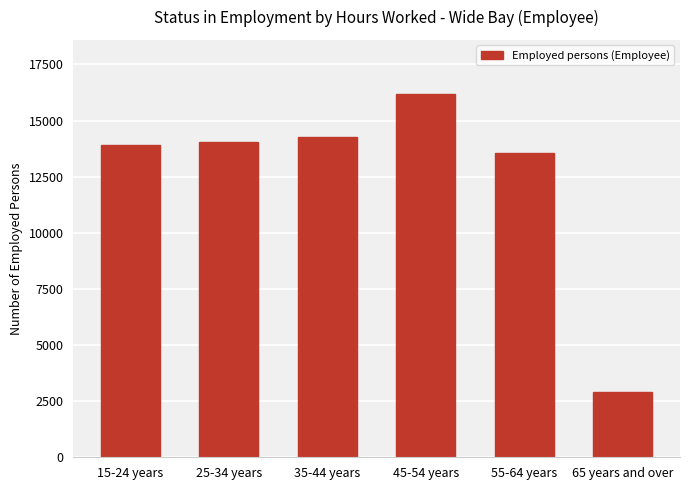

True or false: the data shows 2917 at 65 years and over.

True